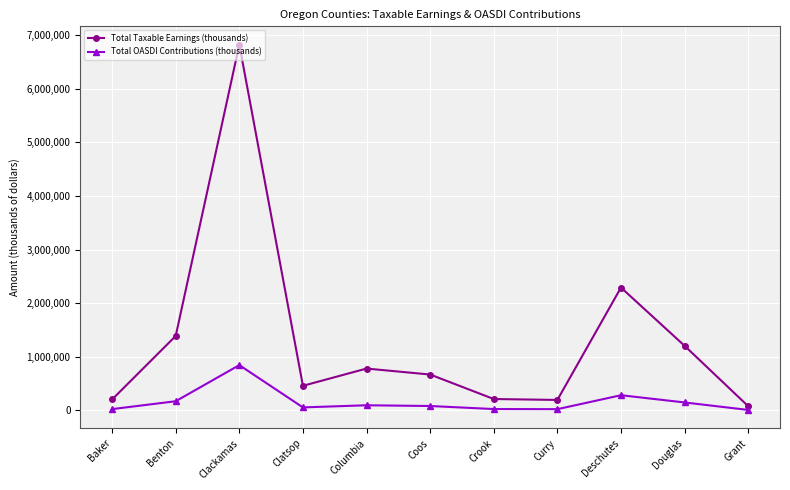

What is the value of the Total OASDI Contributions (thousands) point at the 4th from the left?

57023